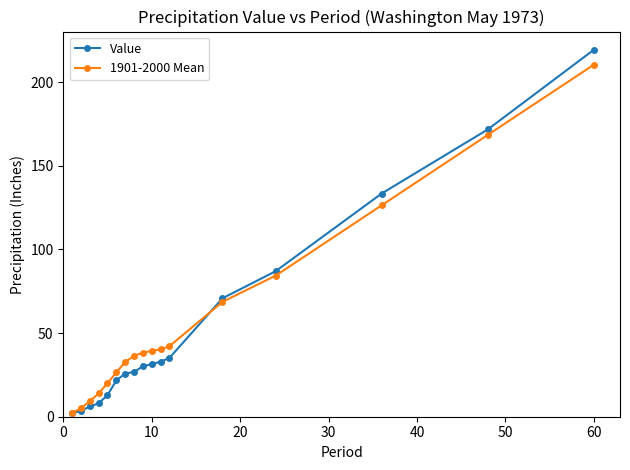

What is the value of the 1901-2000 Mean point at the 10th from the left?

39.4